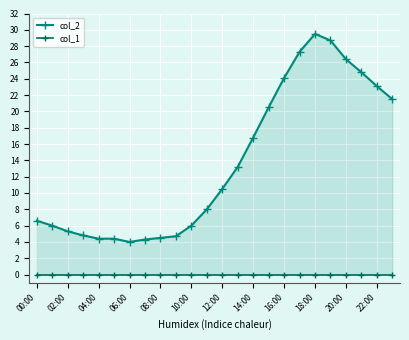

Reading left to right, transcribe all the data shown in this chart.

col_2: 6.6	6.0	5.3	4.8	4.4	4.4	4.0	4.3	4.5	4.7	6.0	8.0	10.5	13.2	16.8	20.5	24.1	27.3	29.5	28.7	26.4	24.8	23.1	21.5
col_1: 0.0	0.0	0.0	0.0	0.0	0.0	0.0	0.0	0.0	0.0	0.0	0.0	0.0	0.0	0.0	0.0	0.0	0.0	0.0	0.0	0.0	0.0	0.0	0.0